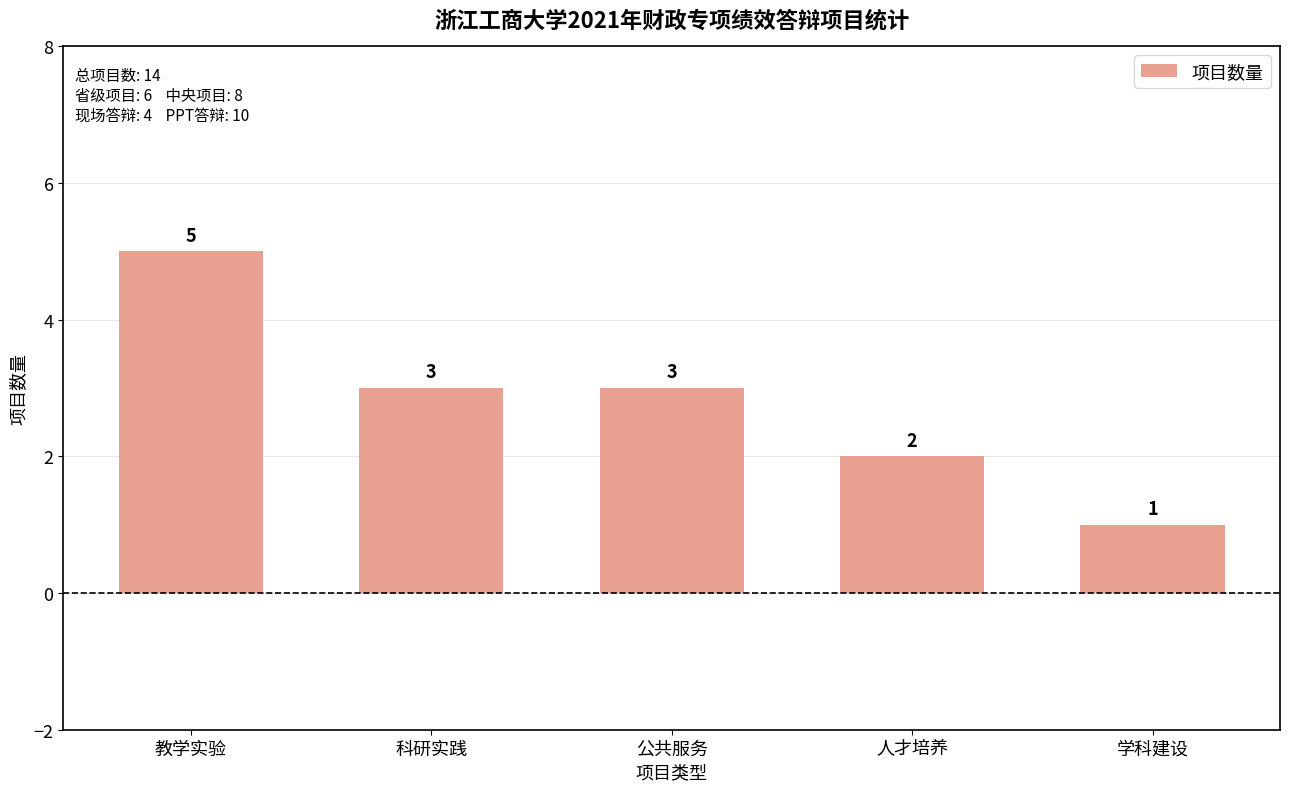

The value at 人才培养 is 1. True or false?

False